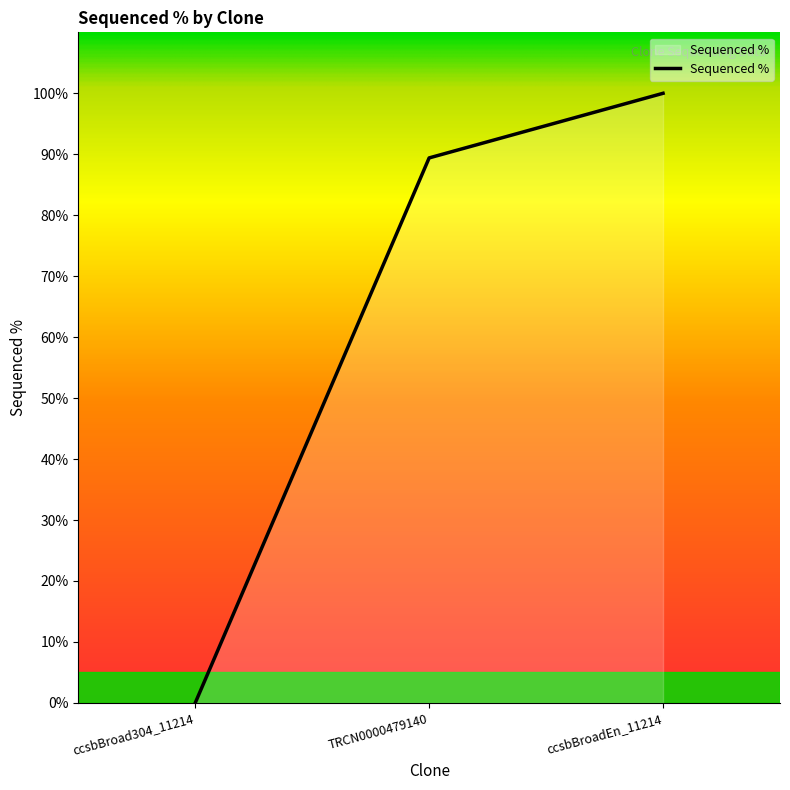

How many values are between 0 and 100?

3